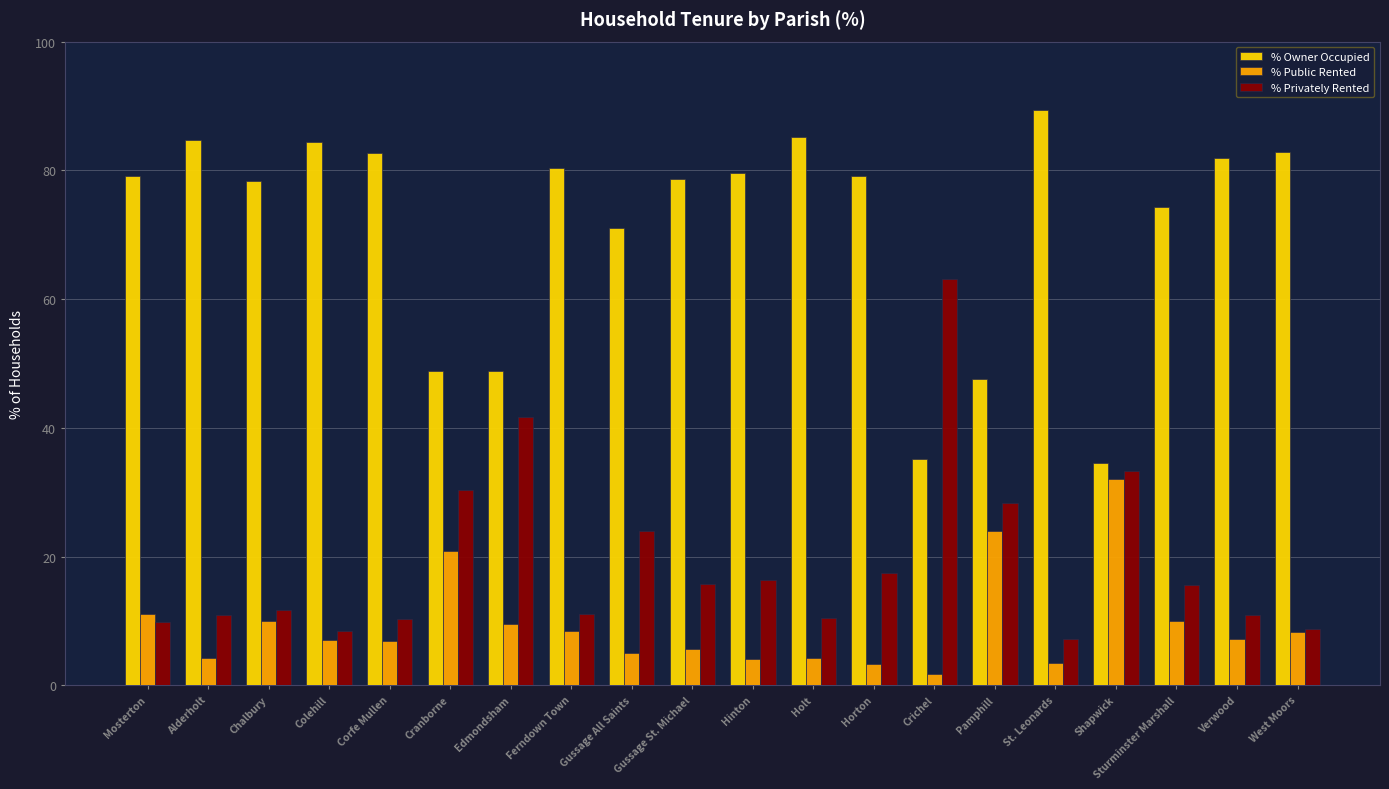

At how many categories does at least one series exceed 76?

13